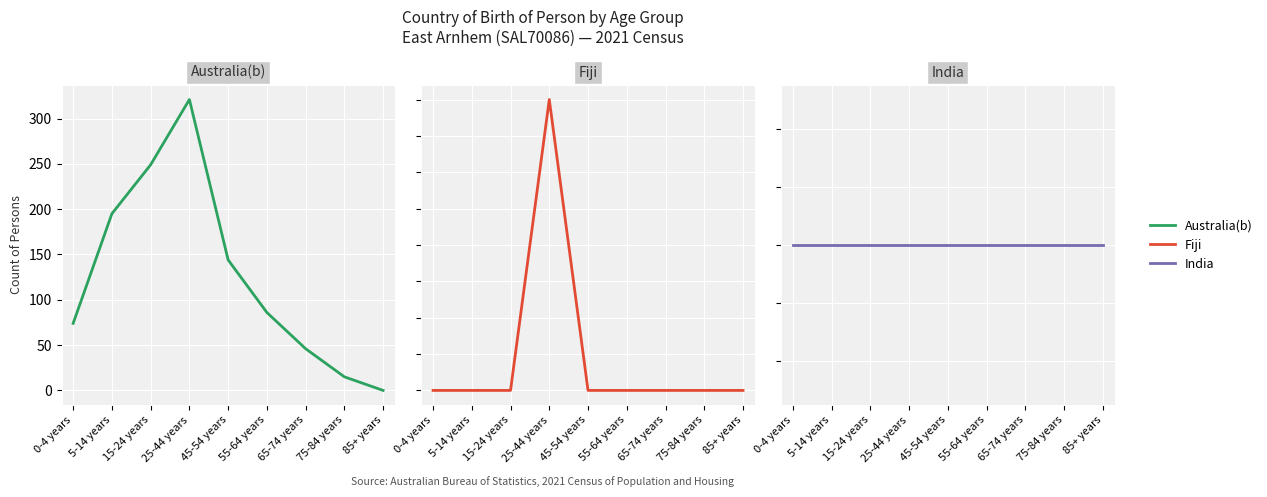

Reading left to right, transcribe all the data shown in this chart.

Australia(b): 0-4 years=74	5-14 years=195	15-24 years=249	25-44 years=321	45-54 years=144	55-64 years=86	65-74 years=46	75-84 years=15	85+ years=0
Fiji: 0-4 years=0	5-14 years=0	15-24 years=0	25-44 years=4	45-54 years=0	55-64 years=0	65-74 years=0	75-84 years=0	85+ years=0
India: 0-4 years=0	5-14 years=0	15-24 years=0	25-44 years=0	45-54 years=0	55-64 years=0	65-74 years=0	75-84 years=0	85+ years=0